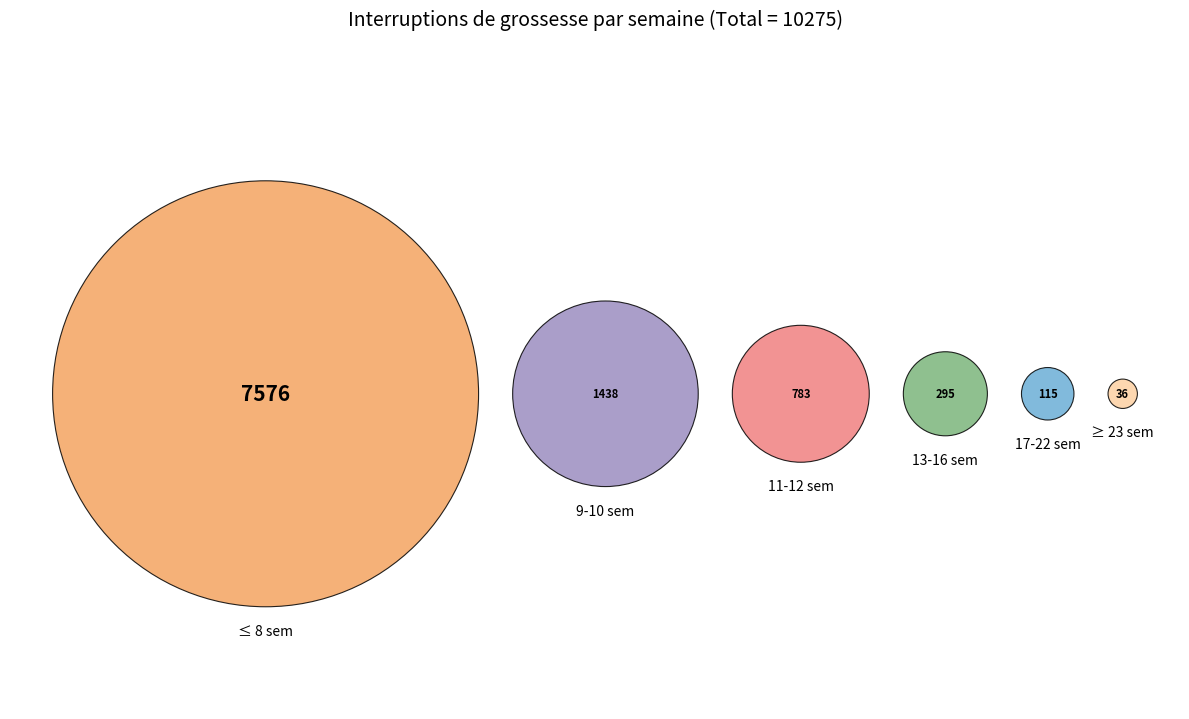

Is ≥ 23 sem the majority of the pie?

No